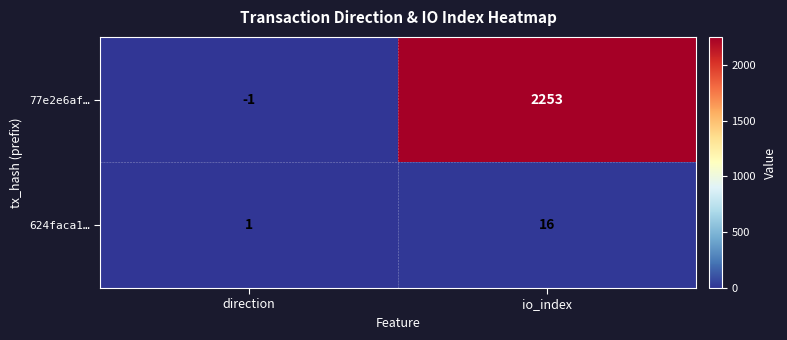

How many data points does each series have?

2